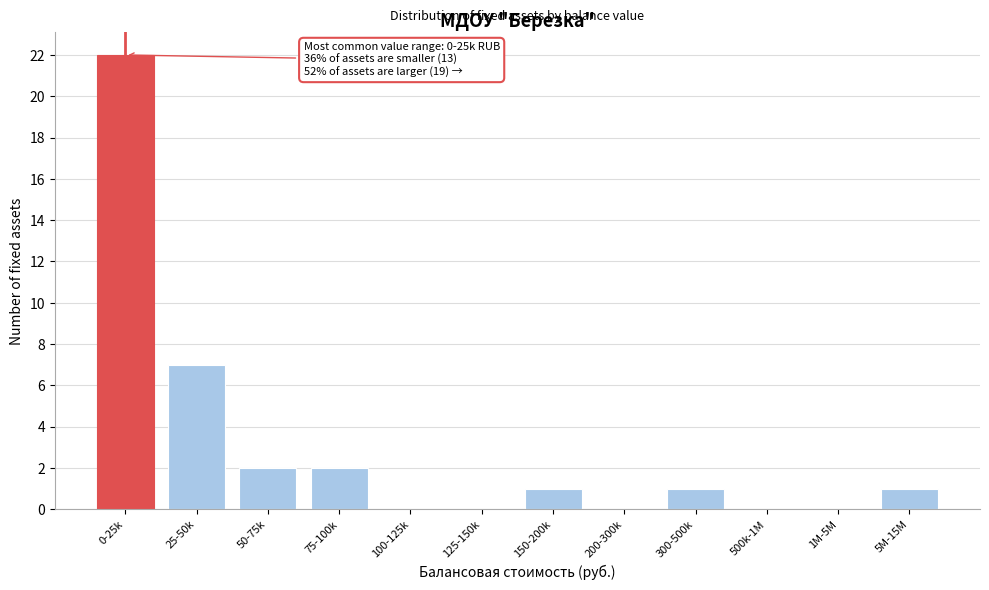

Reading left to right, transcribe all the data shown in this chart.

0-25k=22	25-50k=7	50-75k=2	75-100k=2	100-125k=0	125-150k=0	150-200k=1	200-300k=0	300-500k=1	500k-1M=0	1M-5M=0	5M-15M=1